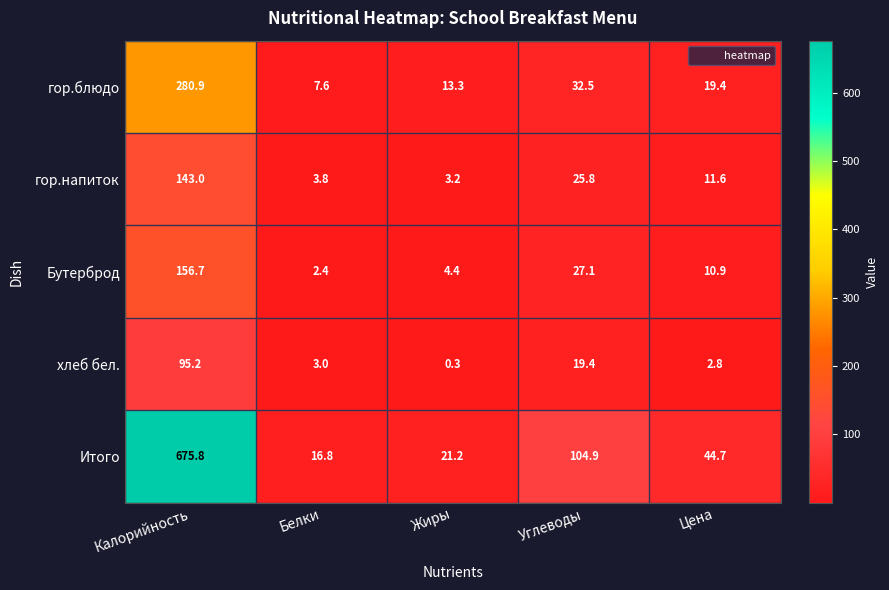

Which series has the widest spread of values?

Итого